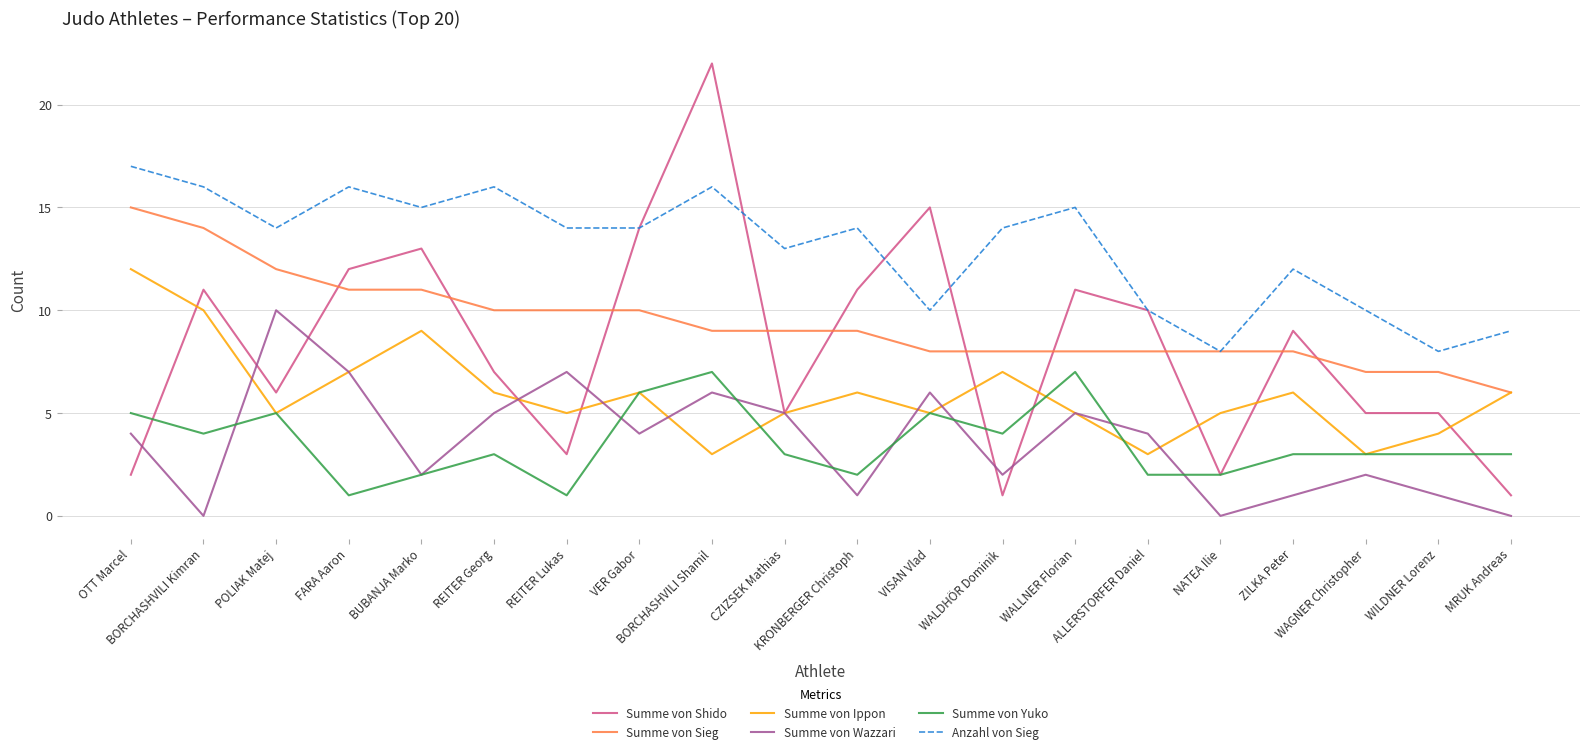

The value of Summe von Ippon at OTT Marcel is 8. True or false?

False